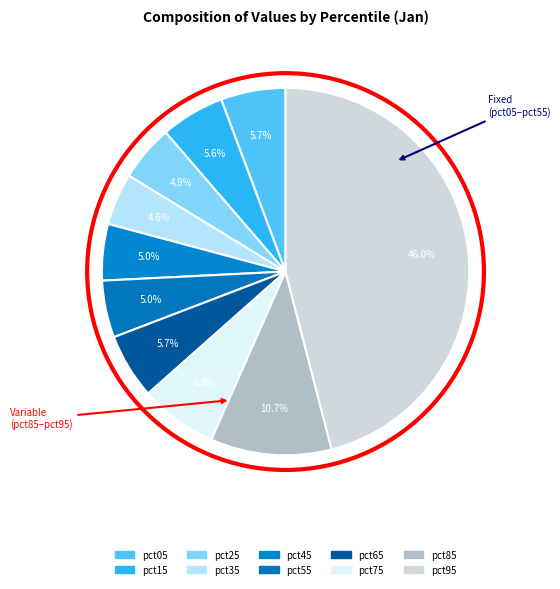

How many slices are in this pie chart?

10